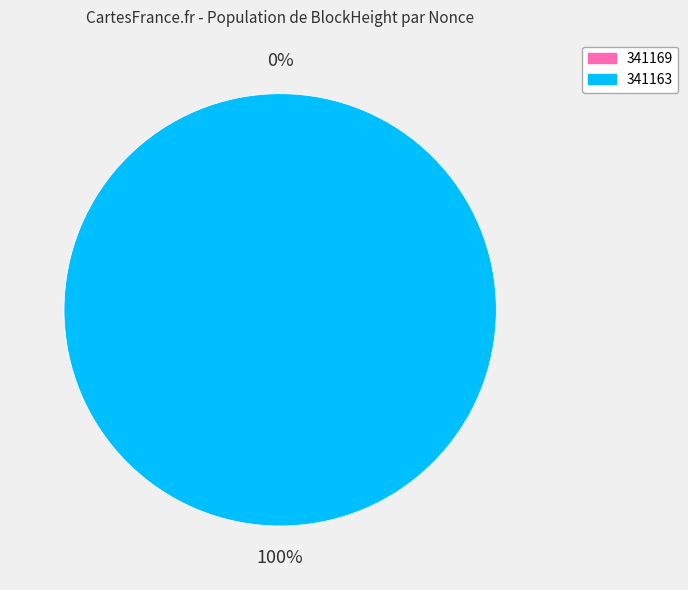

To the nearest percent, what is the combined percentage of 341169 and 341163?

100%